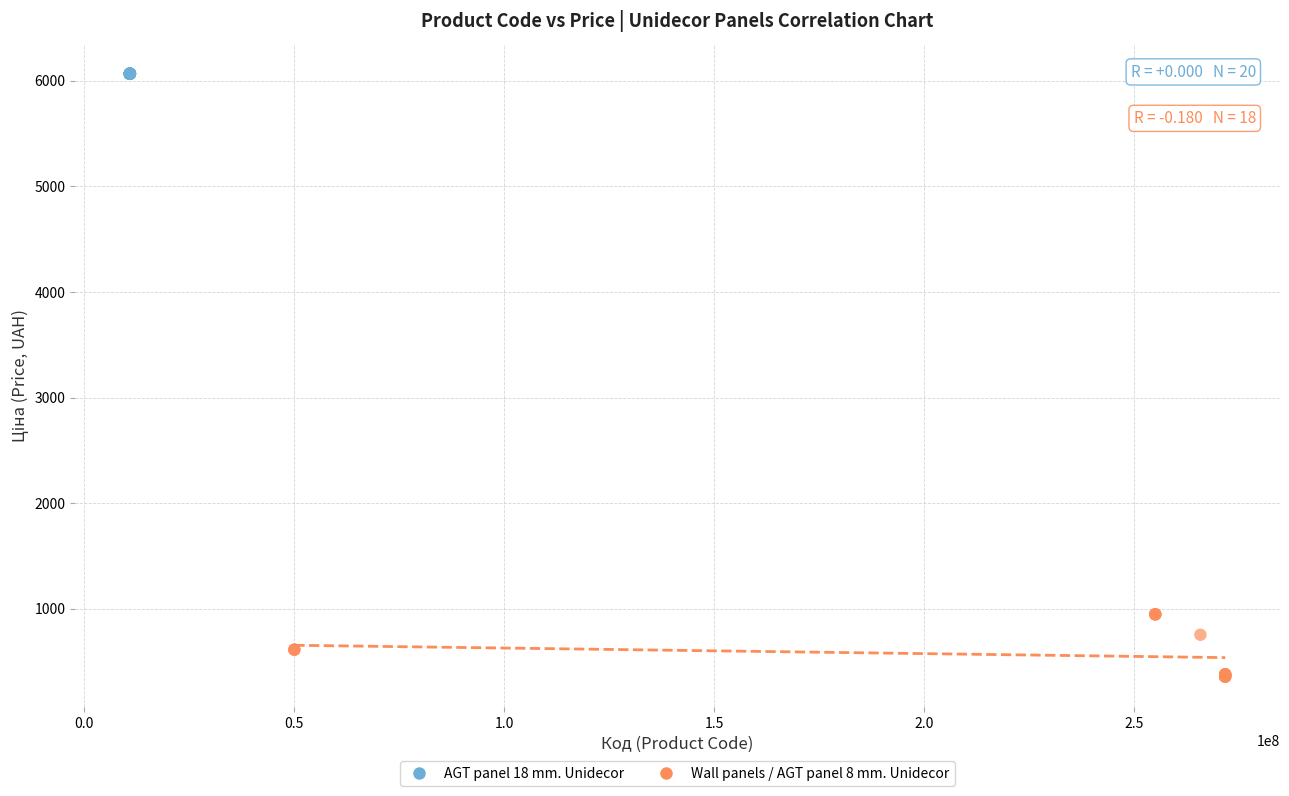

Which series contains the lowest Y value?

Wall panels / AGT panel 8 mm. Unidecor